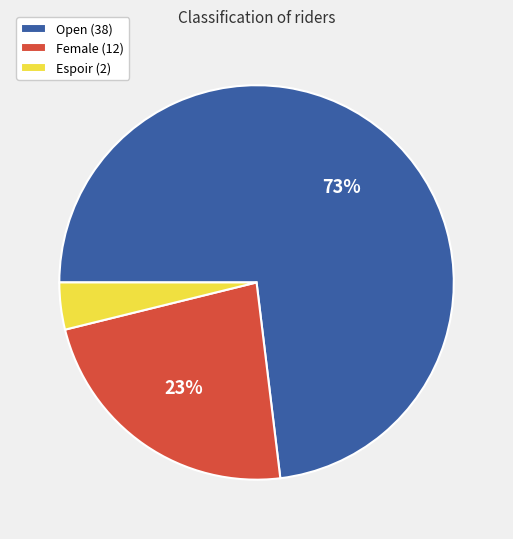

Approximately how many times larger is the value at Female compared to Open?

0.3